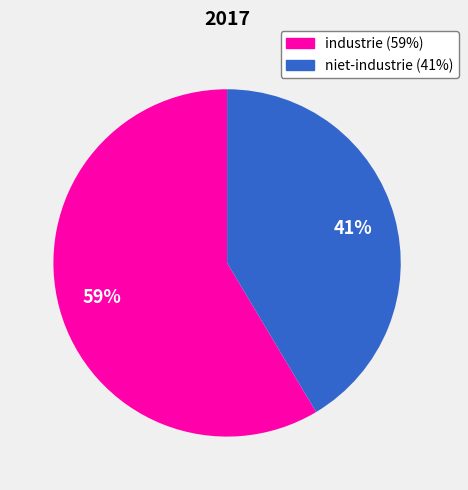

Is there any slice that represents more than half of the pie?

Yes